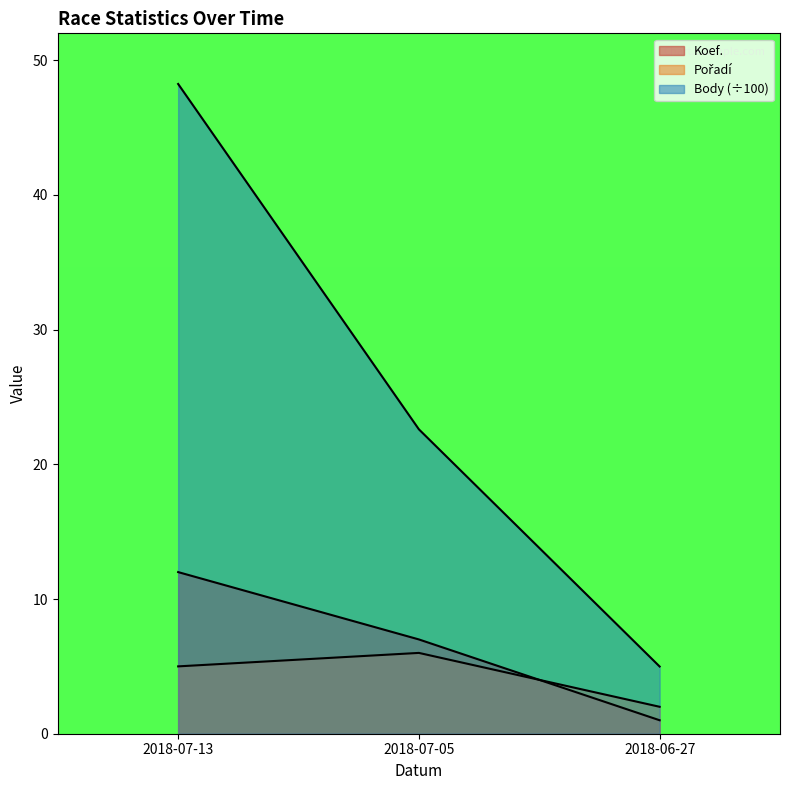

At which category is the sum across all series the highest?

2018-07-13